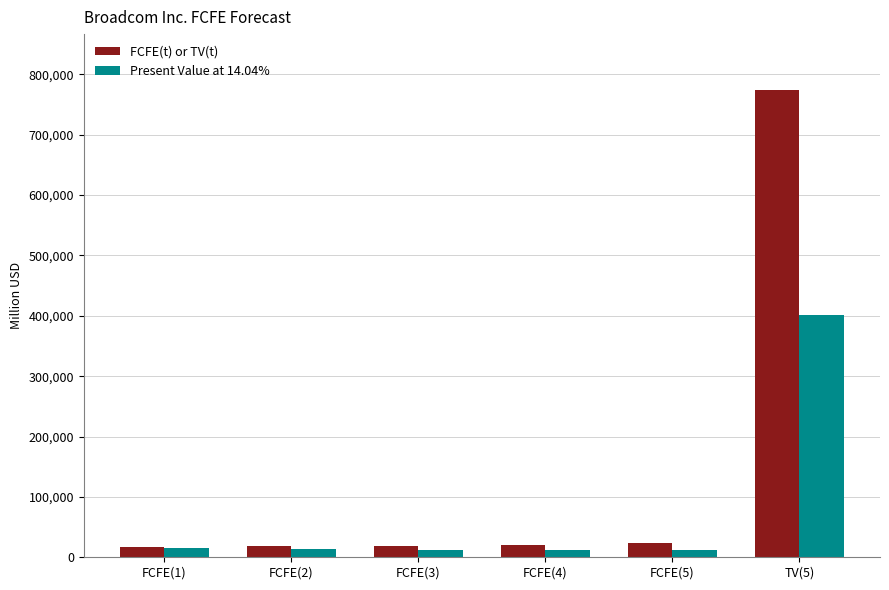

Where does the Present Value at 14.04% series first go above 13836?

FCFE(1)